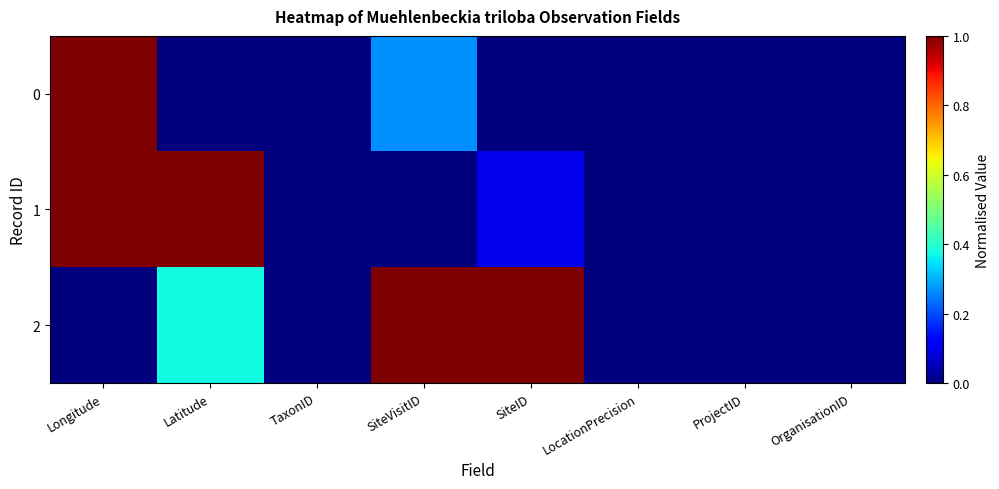

Rank the series by their maximum value, from highest to lowest.

0, 1, 2